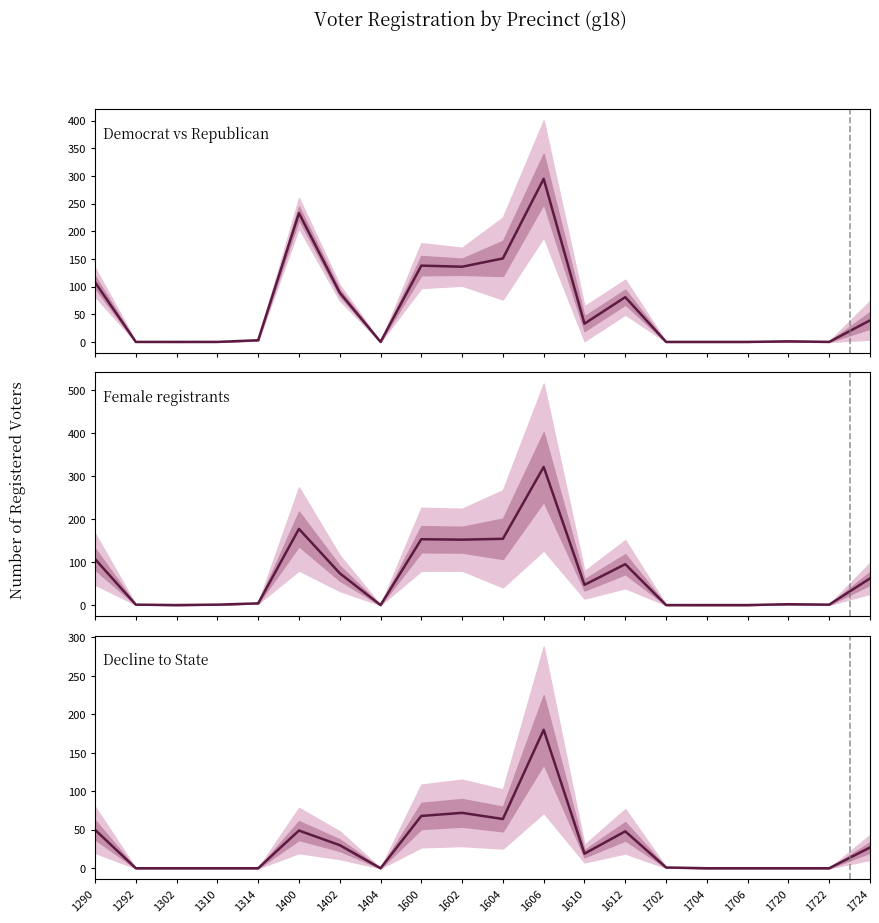

Which label corresponds to the largest value in the chart?

1606